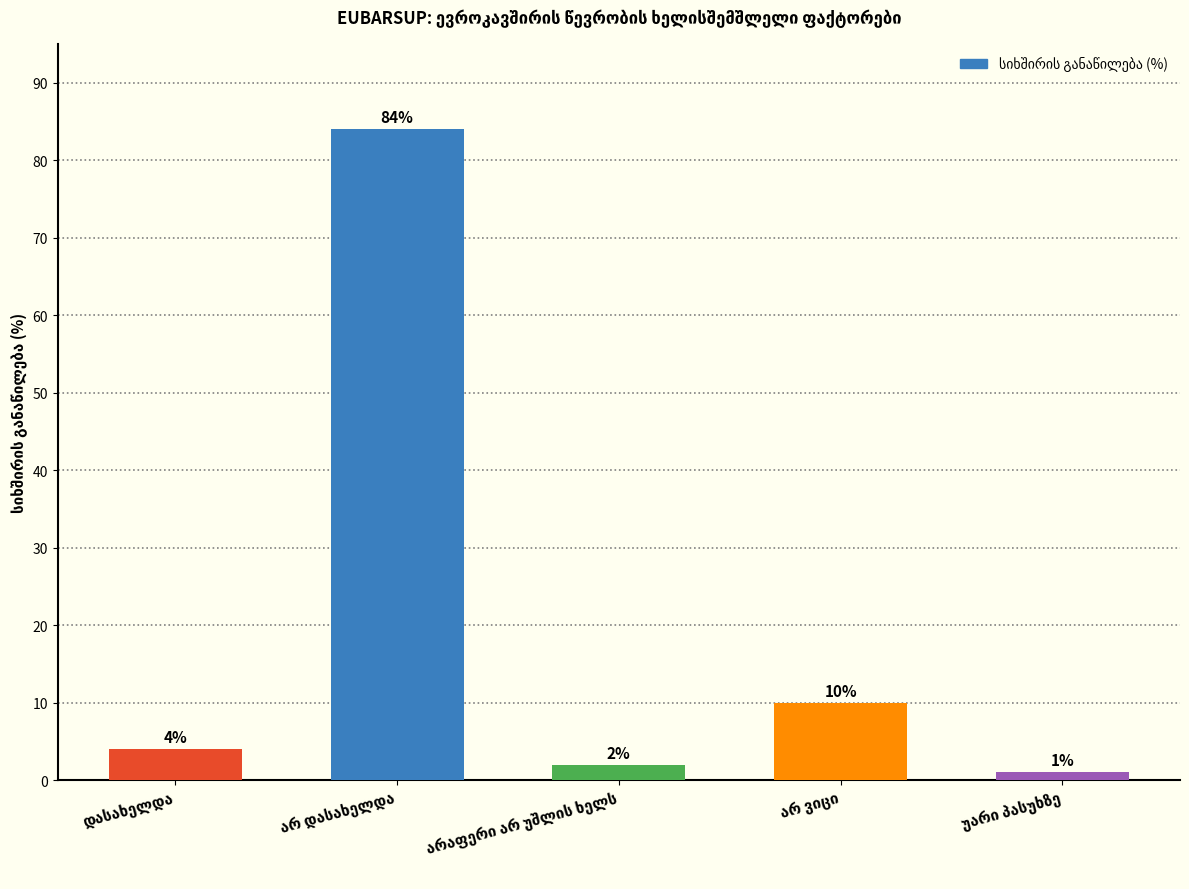

What is the maximum value shown in the chart?

84